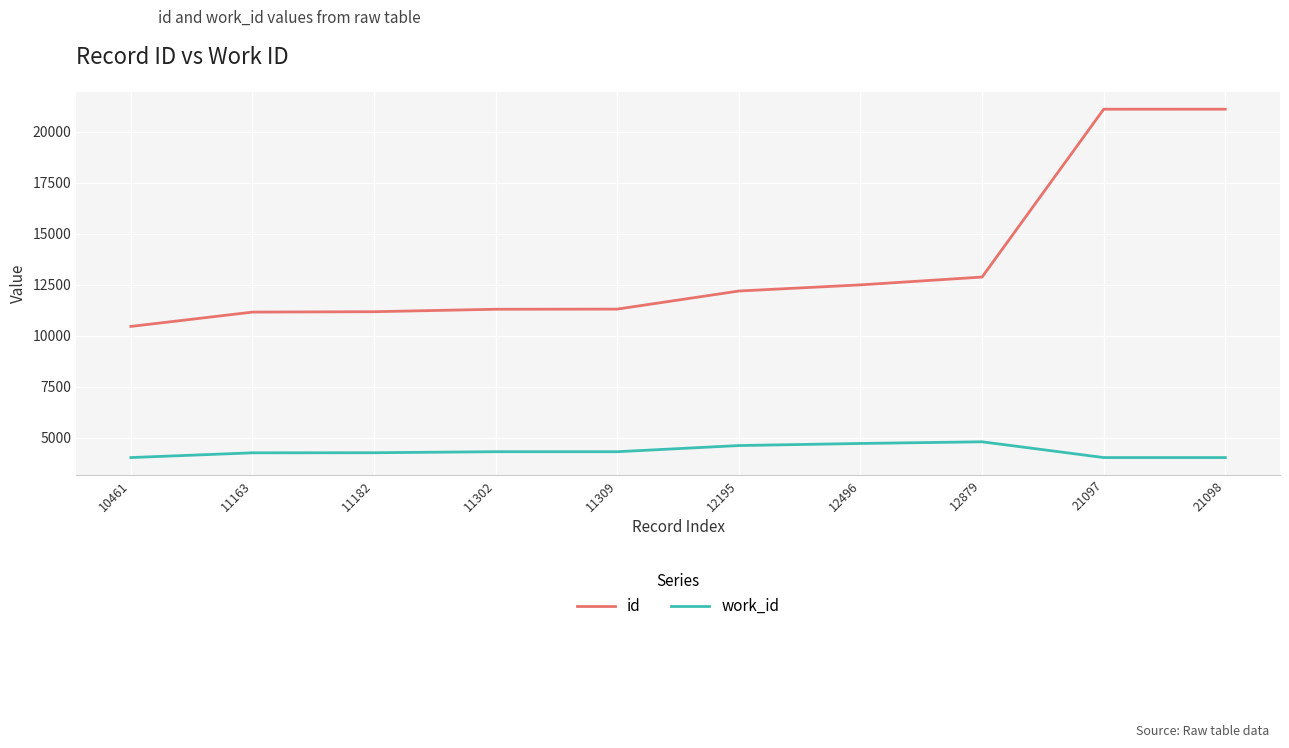

What are all the series names shown in the legend?

id, work_id